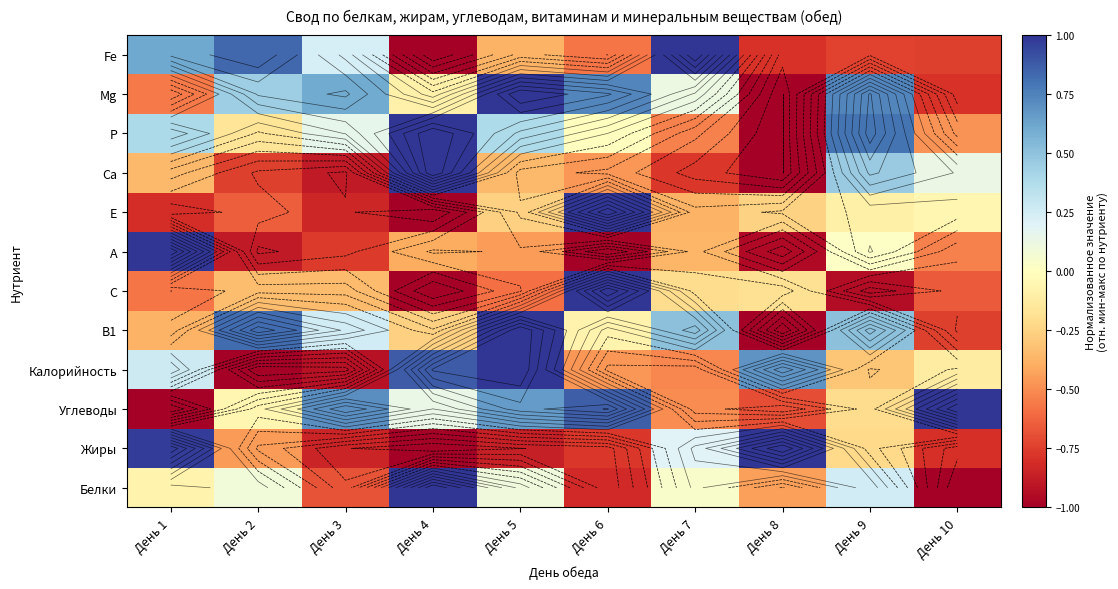

The Р series shows 0.6 at День 5. True or false?

False